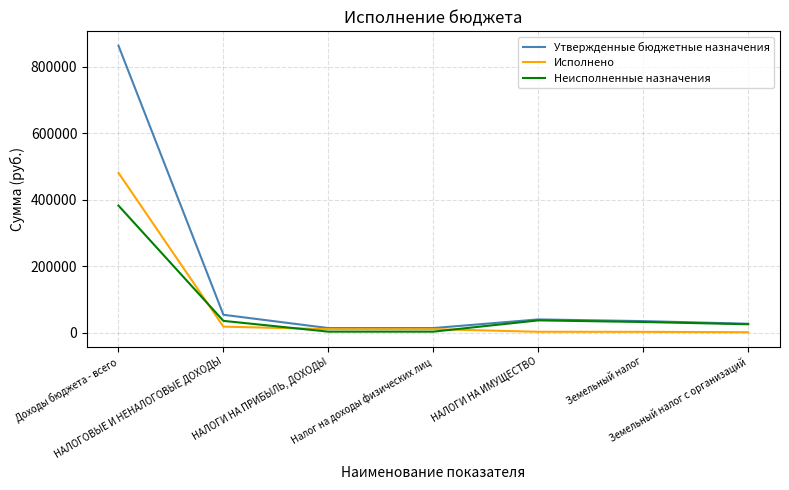

What is the maximum value for Неисполненные назначения?

382508.1